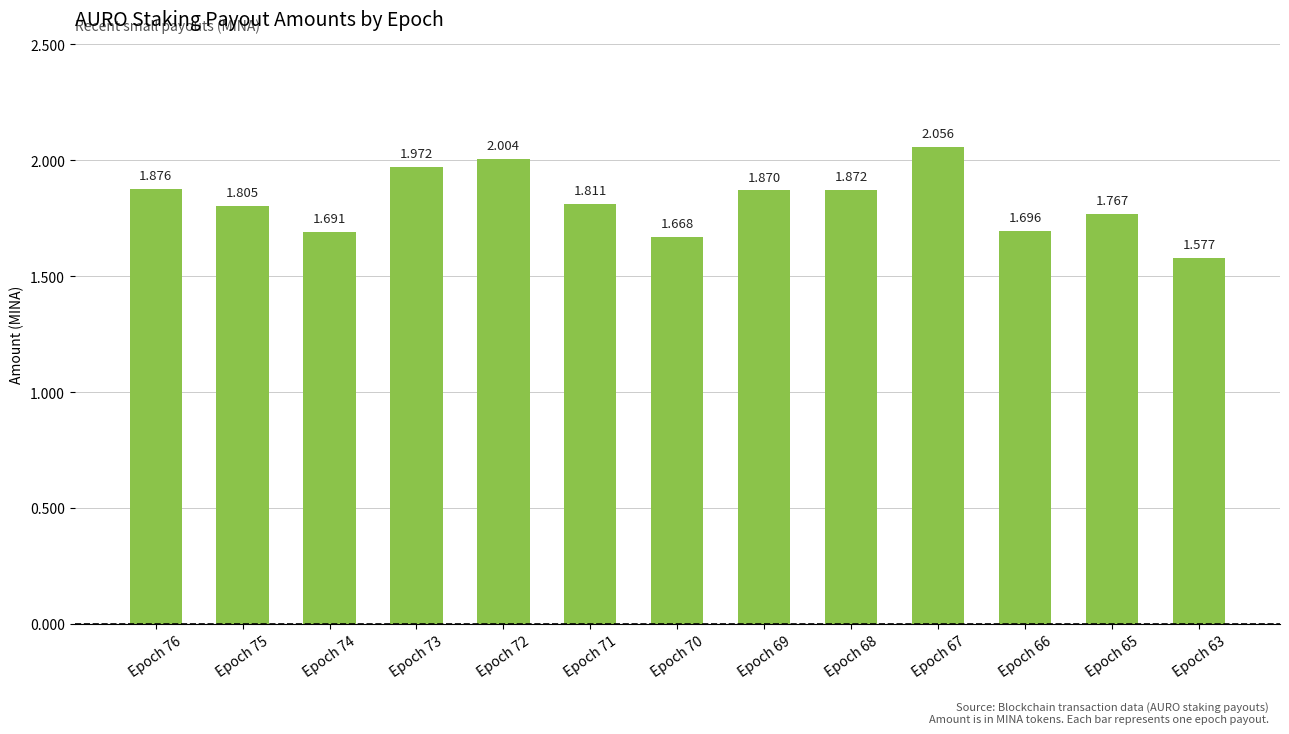

How many bars are there in total?

13